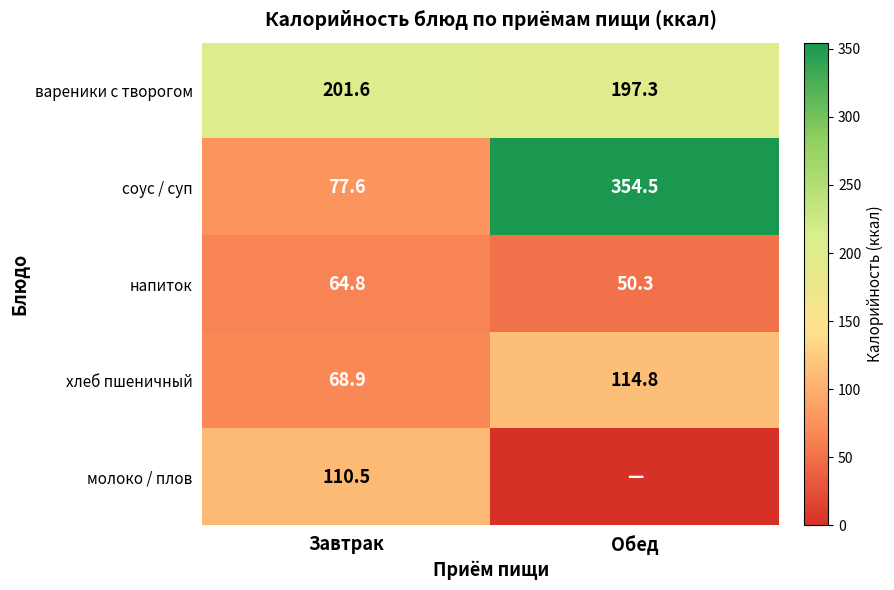

What is the maximum value for соус / суп?

354.5